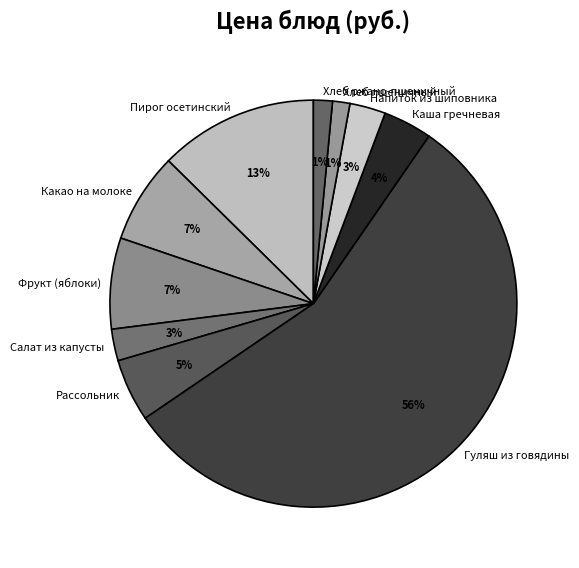

Between Напиток из шиповника and Хлеб пшеничный, which is larger?

Напиток из шиповника